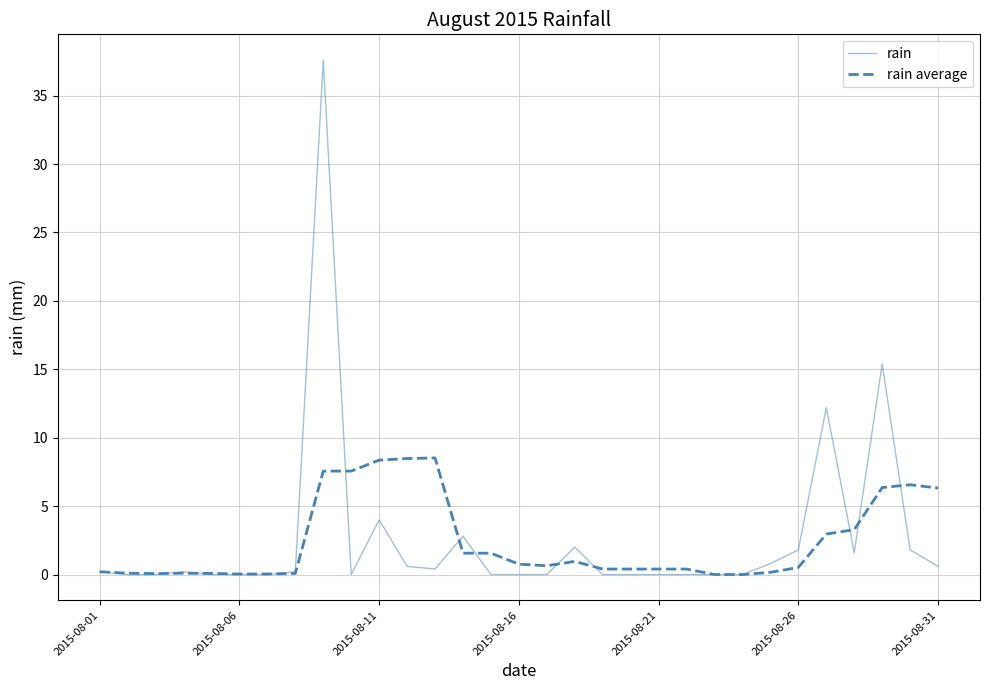

Is this an area chart (filled region under the line)?

No